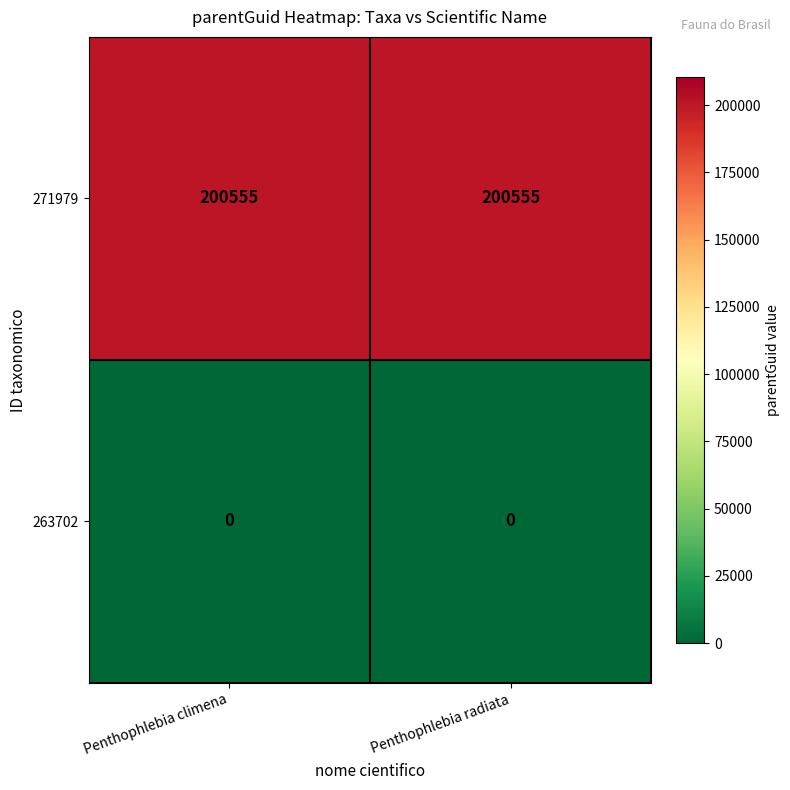

What is the total value across all series at Penthophlebia climena?

200555